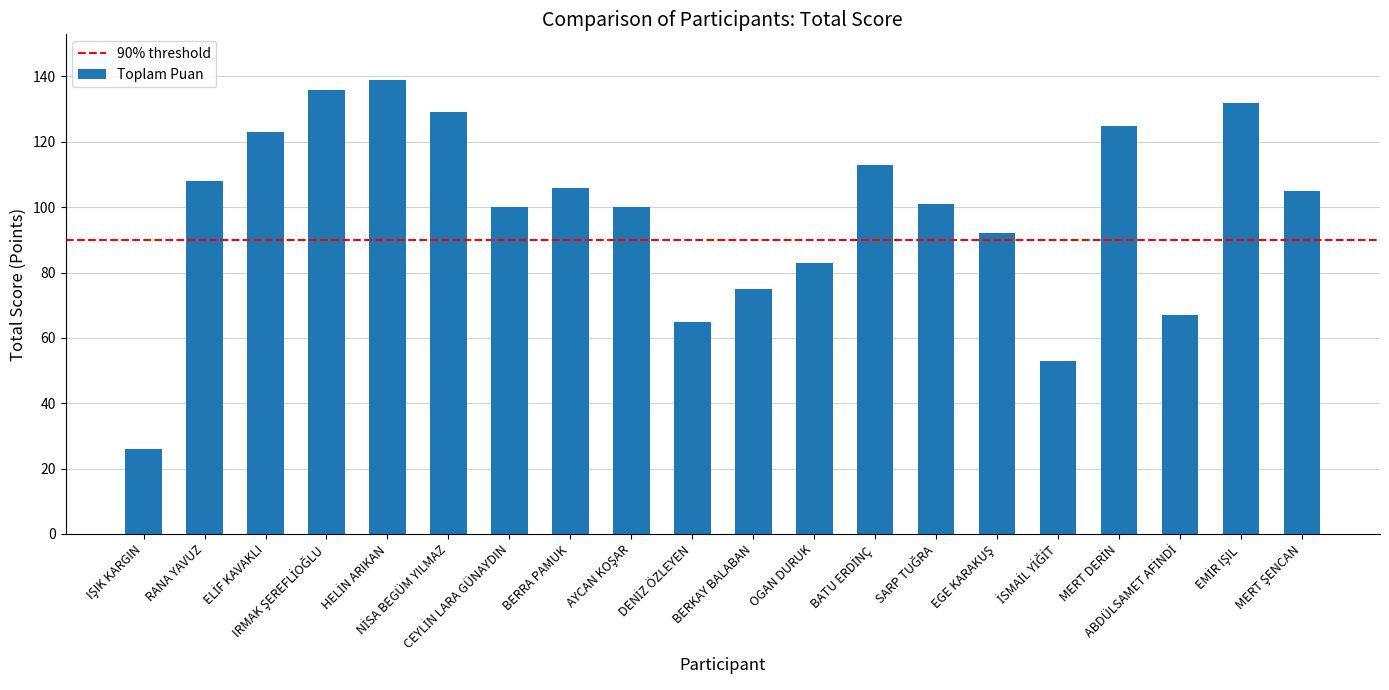

How many bars are there in total?

20